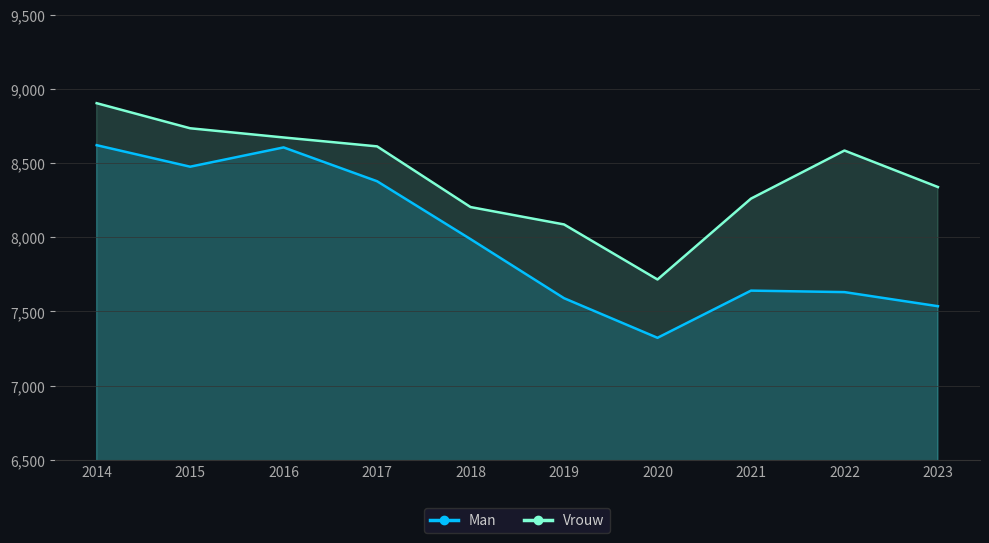

List the series in order of their peak value, lowest first.

Man, Vrouw